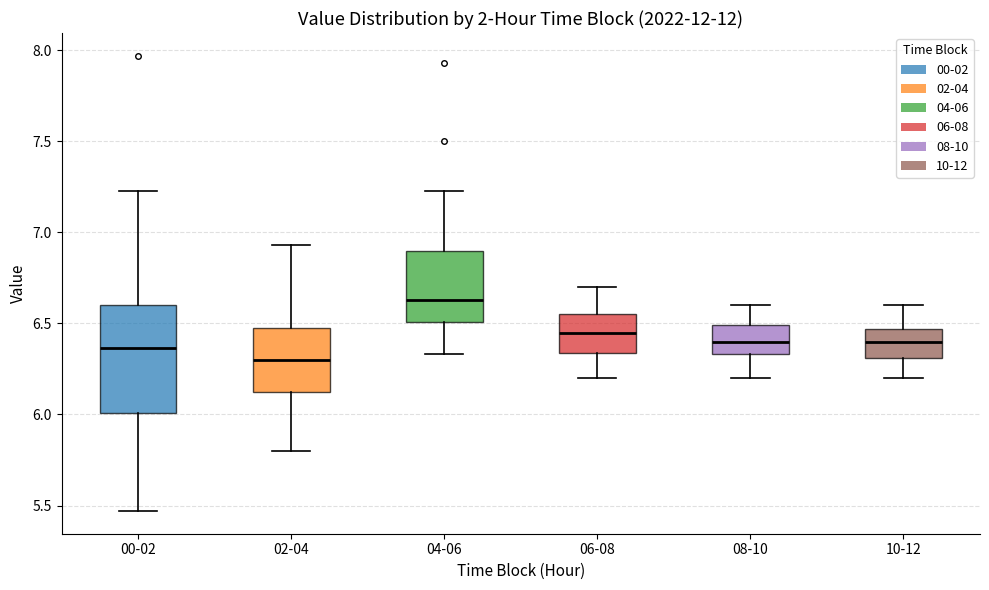

Which box's median line is the highest?

04-06